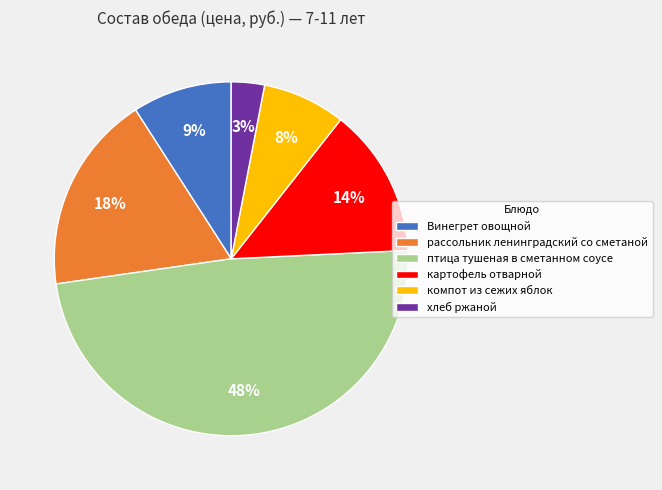

Between хлеб ржаной and рассольник ленинградский со сметаной, which is larger?

рассольник ленинградский со сметаной